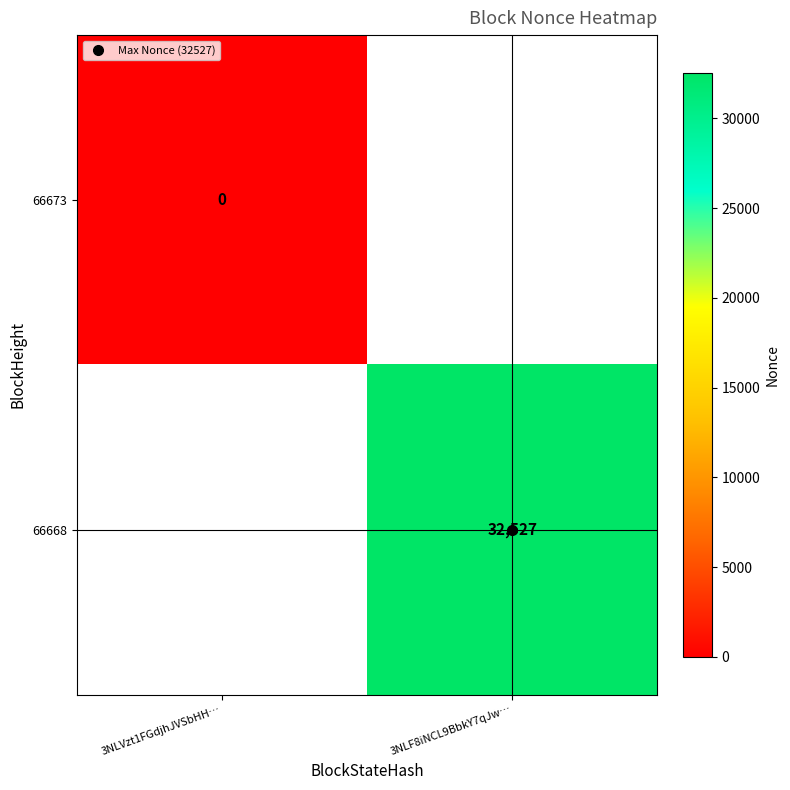

What is the approximate value of 66668 at 3NLF8iNCL9BbkY7qJw…?

32527.0